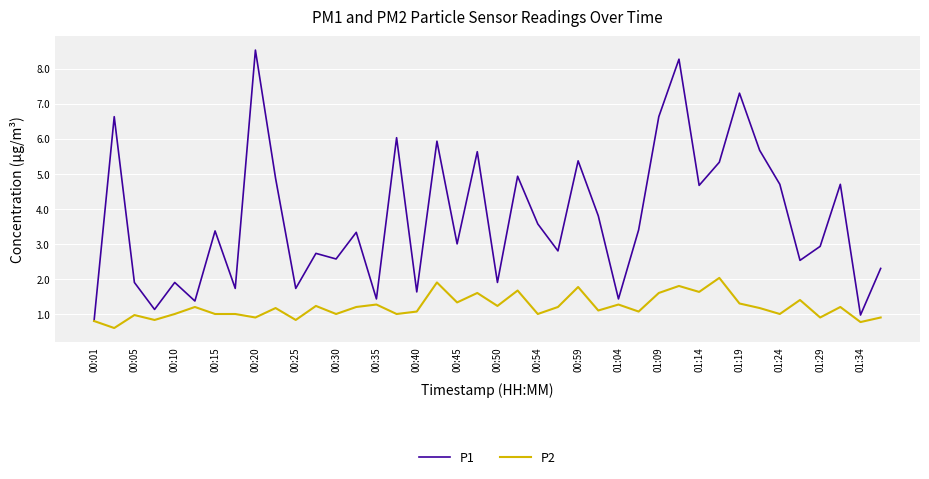

Which series has the largest total across all categories?

P1